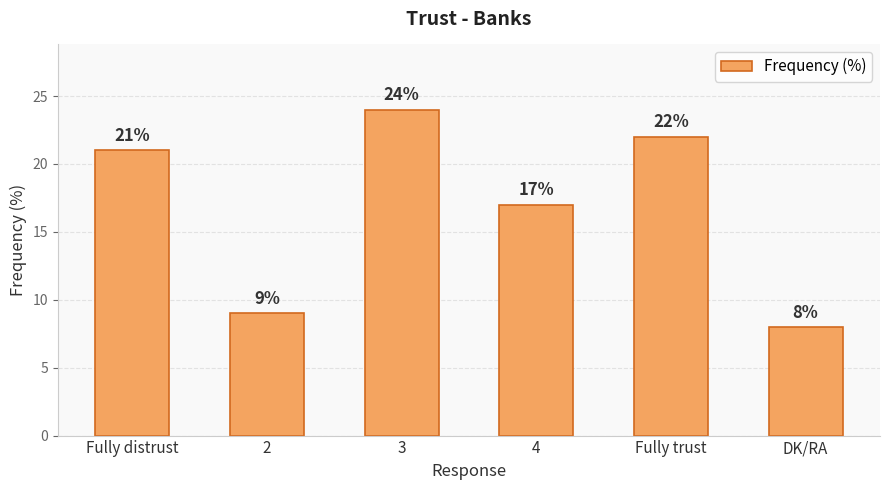

What is the sum of the values at DK/RA and Fully distrust?

29